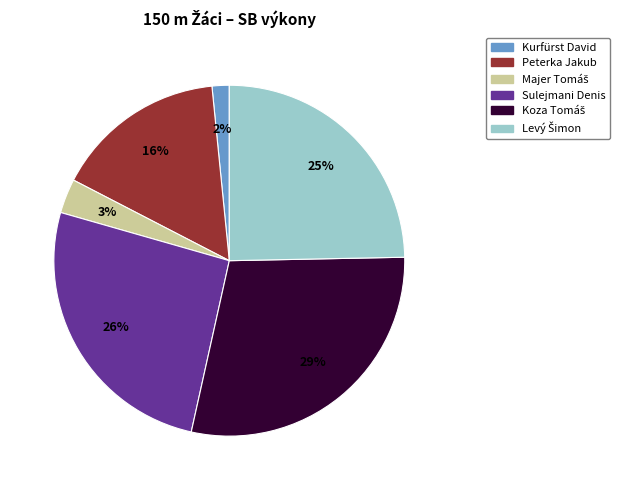

Is there a majority slice in this chart?

No